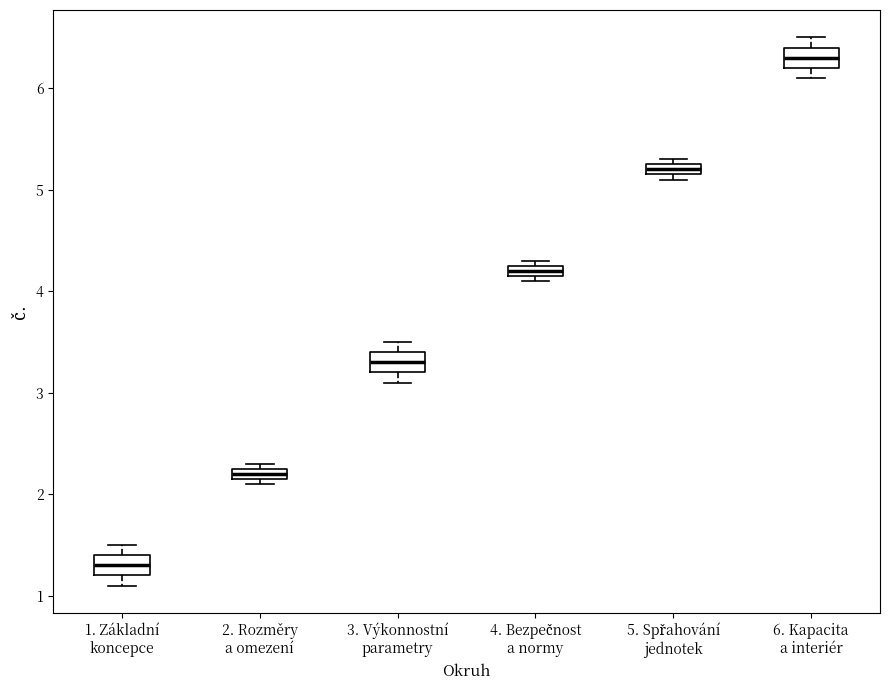

Which box's median line is the highest?

6. Kapacita a interiér